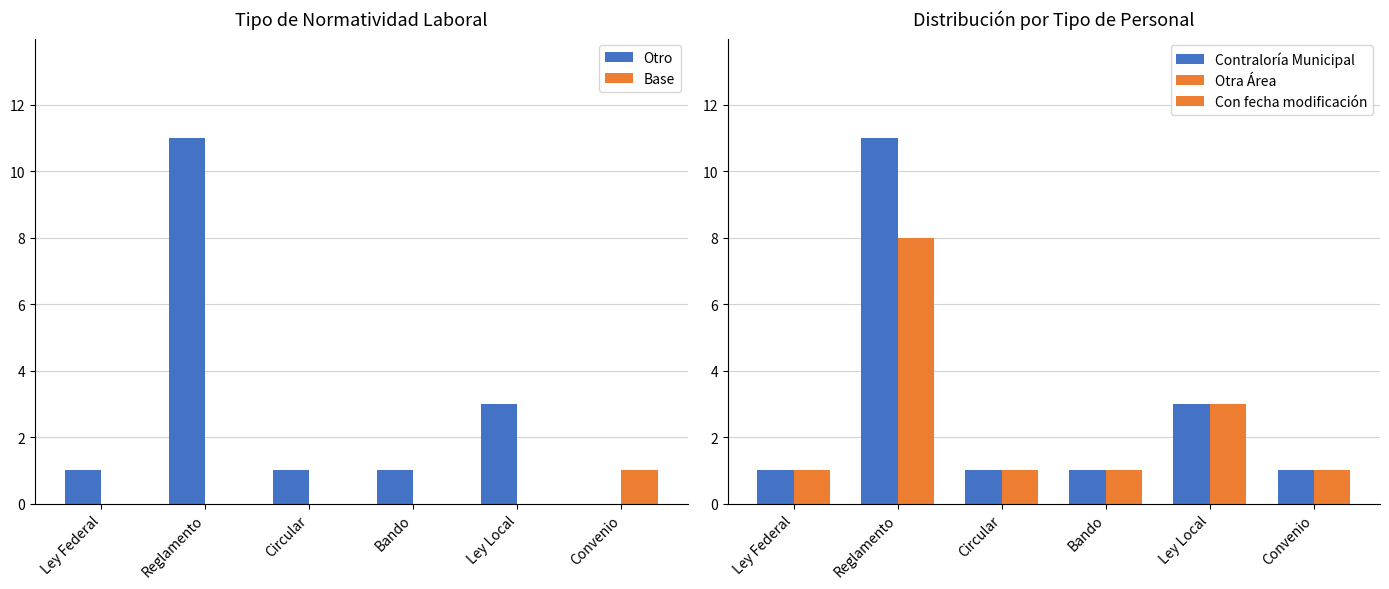

What is the sum of all Otro values?

17